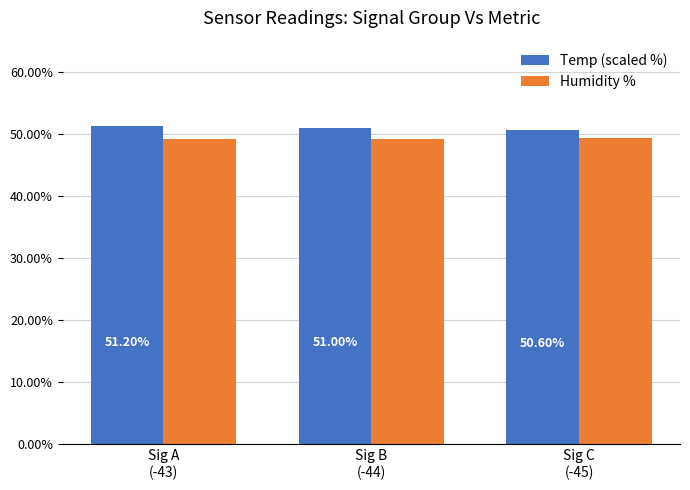

What is the spread (max minus min) of values at Sig A
(-43)?

2.0